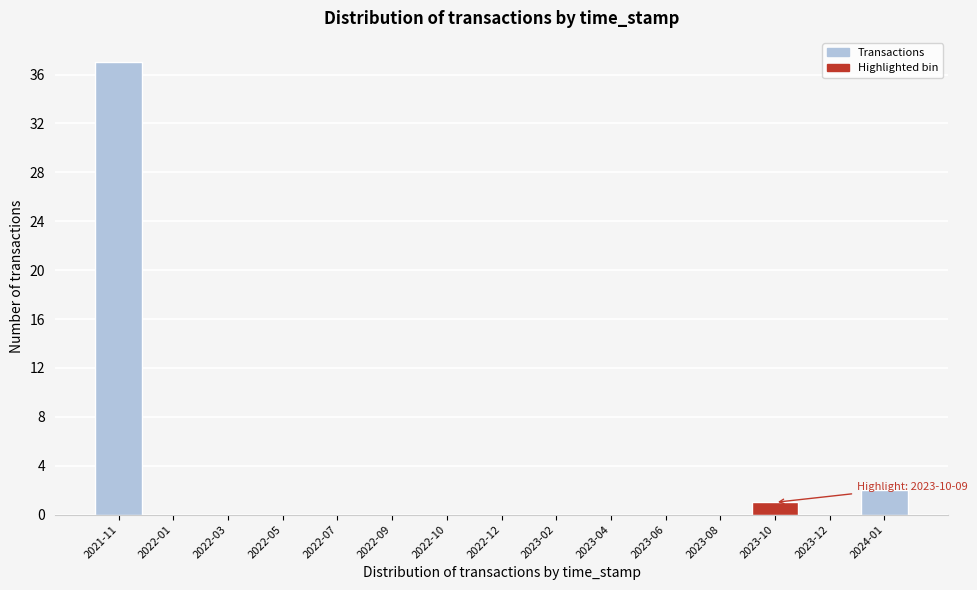

Reading left to right, list all the values displayed in this chart.

2021-11=37	2022-01=0	2022-03=0	2022-05=0	2022-07=0	2022-09=0	2022-10=0	2022-12=0	2023-02=0	2023-04=0	2023-06=0	2023-08=0	2023-10=1	2023-12=0	2024-01=2